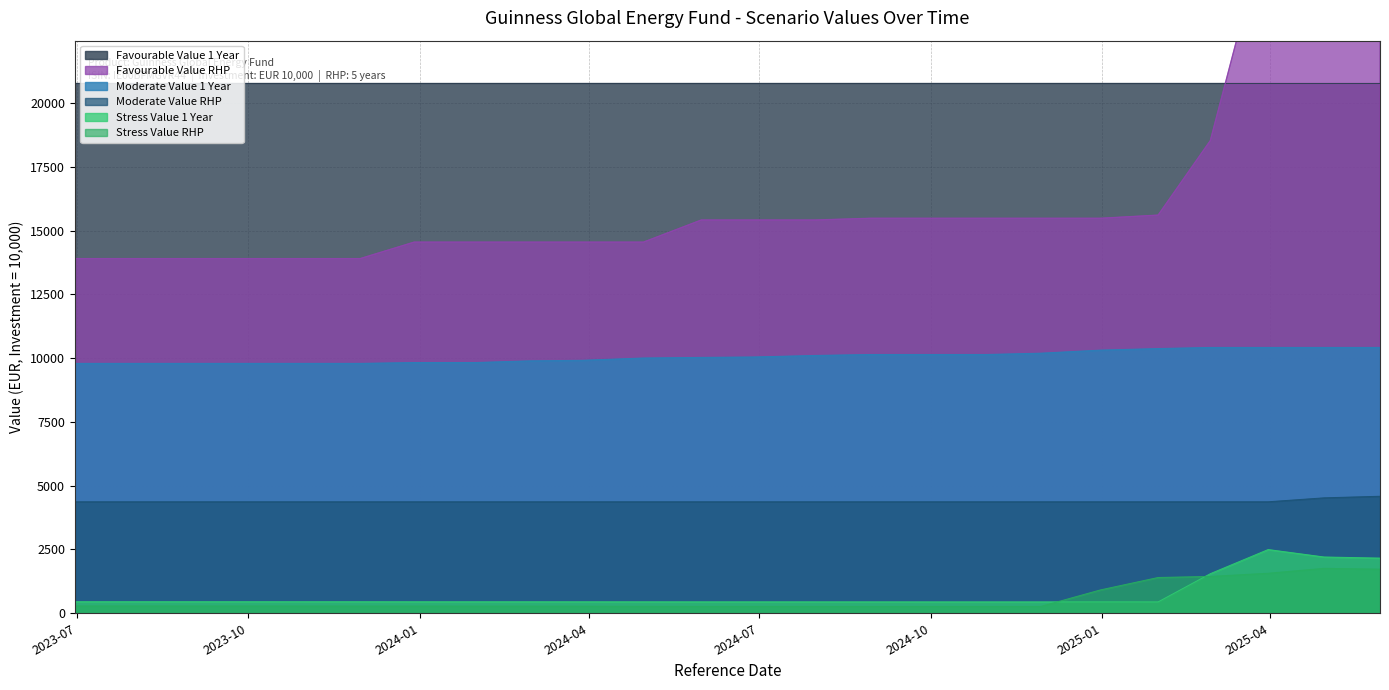

True or false: Moderate Value 1 Year and Stress Value RHP intersect in this chart.

False